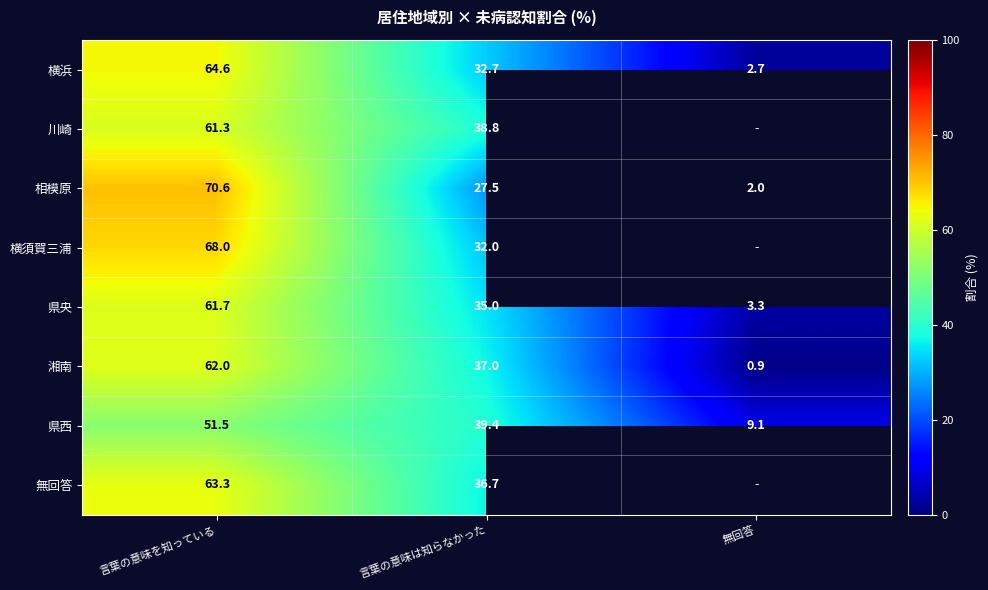

How many data points in 県西 are less than 39?

1